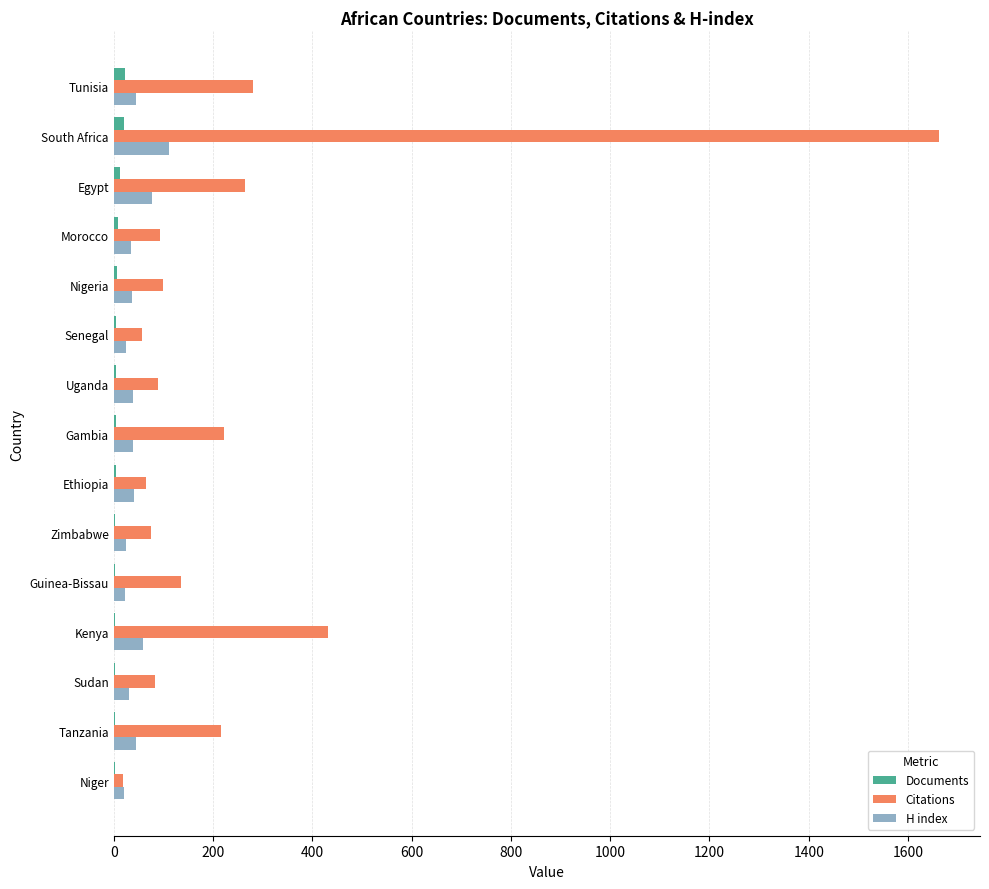

Where is Citations nearest to the value 840?

Kenya